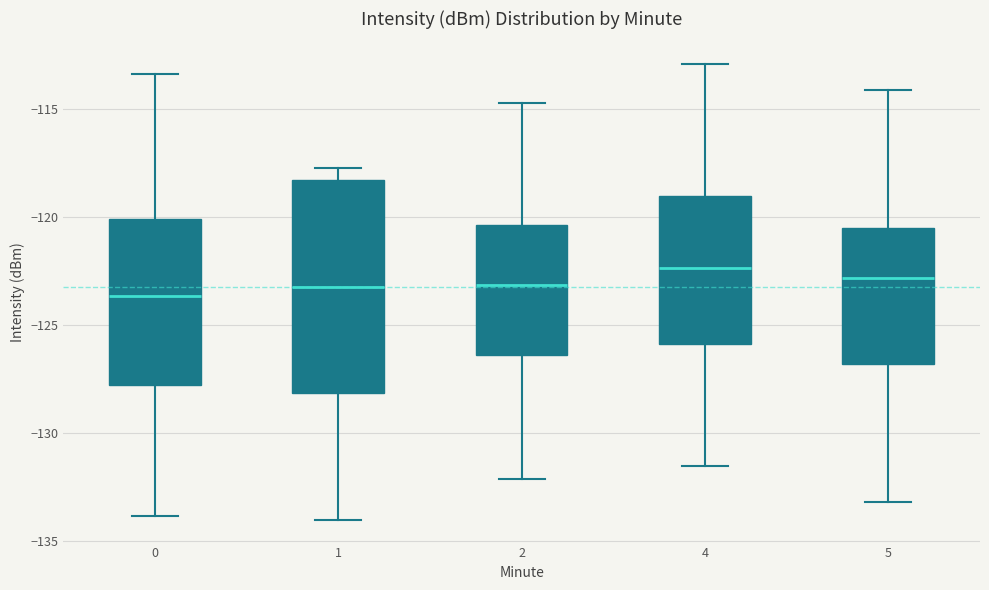

Where does the lower whisker of the box at x = 5 end on the y-axis? The values are not printed on the chart, so give them approximately, as read against the axis.

-133.0